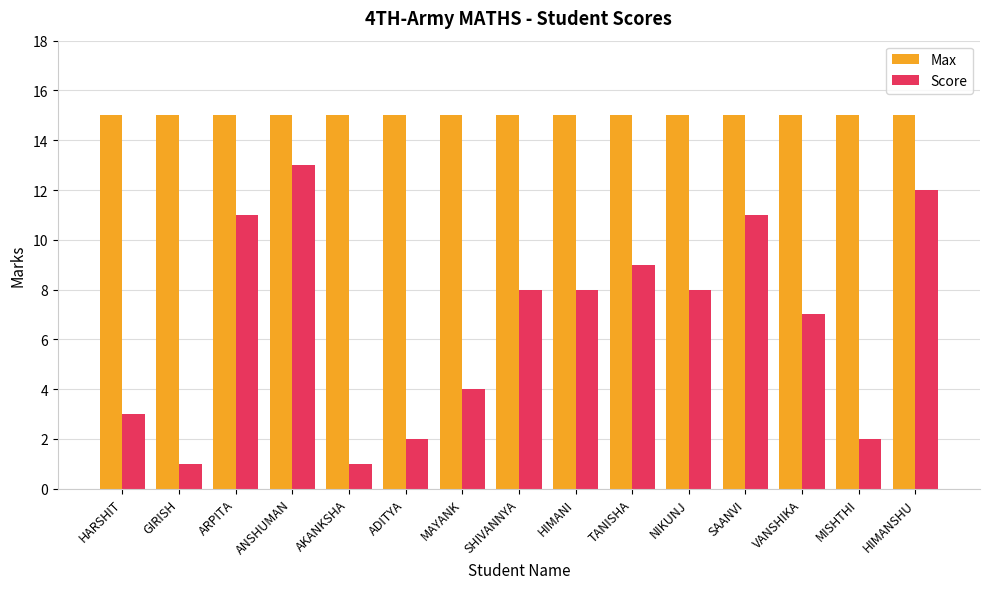

Which series has the largest total across all categories?

Max